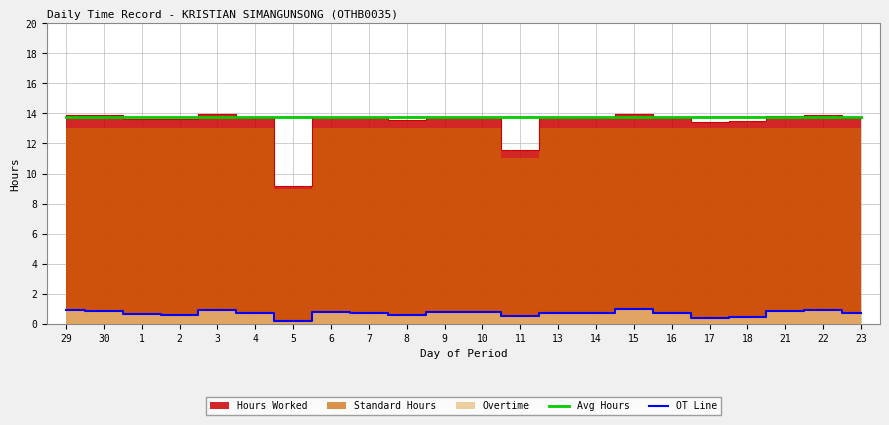

At which category does OT Line reach its first local valley?

2